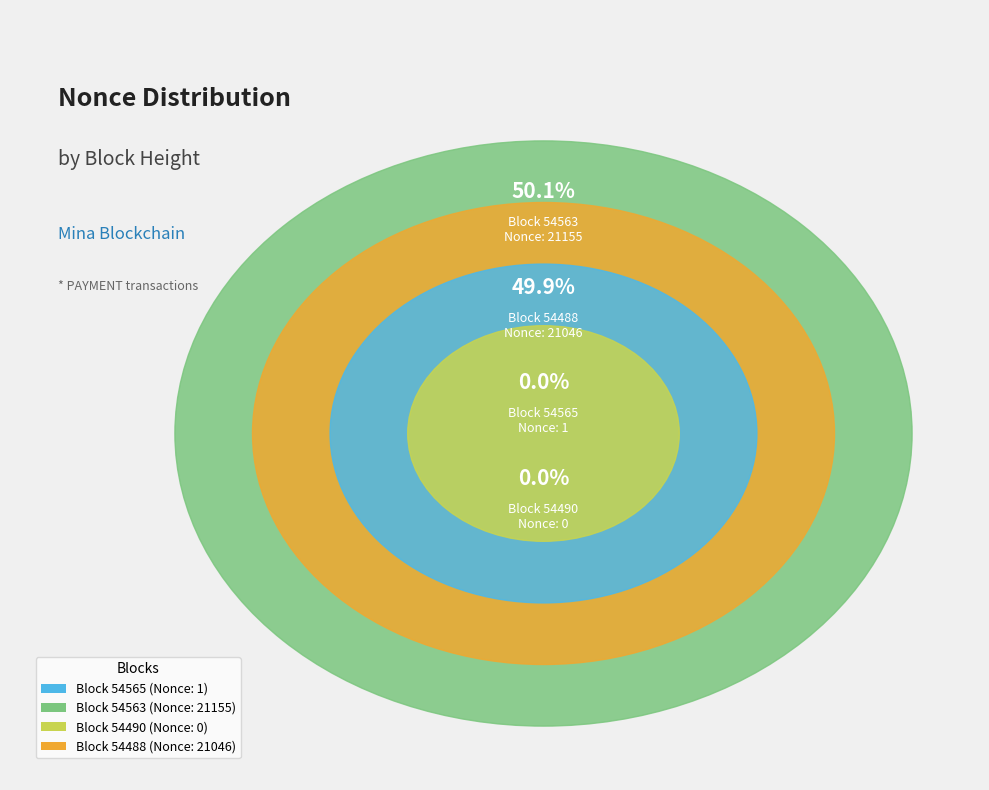

What is the ratio of the value at 54488 to the value at 54565?

21046.0